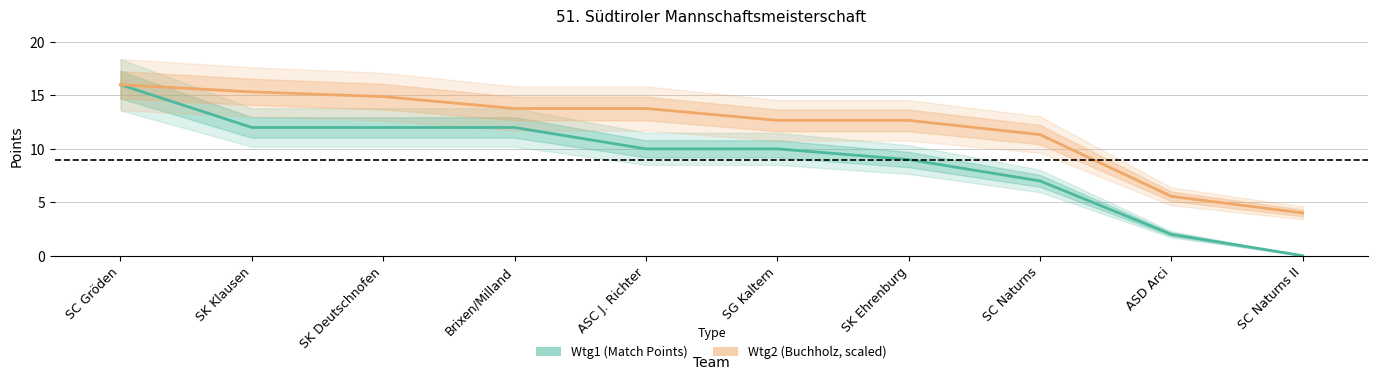

True or false: Wtg2 (Buchholz, scaled) has more than 0 interior local peaks.

False